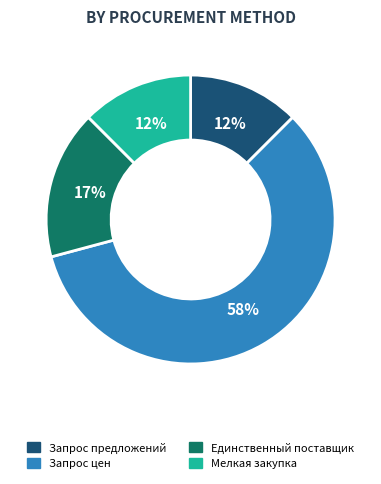

To the nearest percent, what is the difference between the largest and smallest slice percentages?

46%